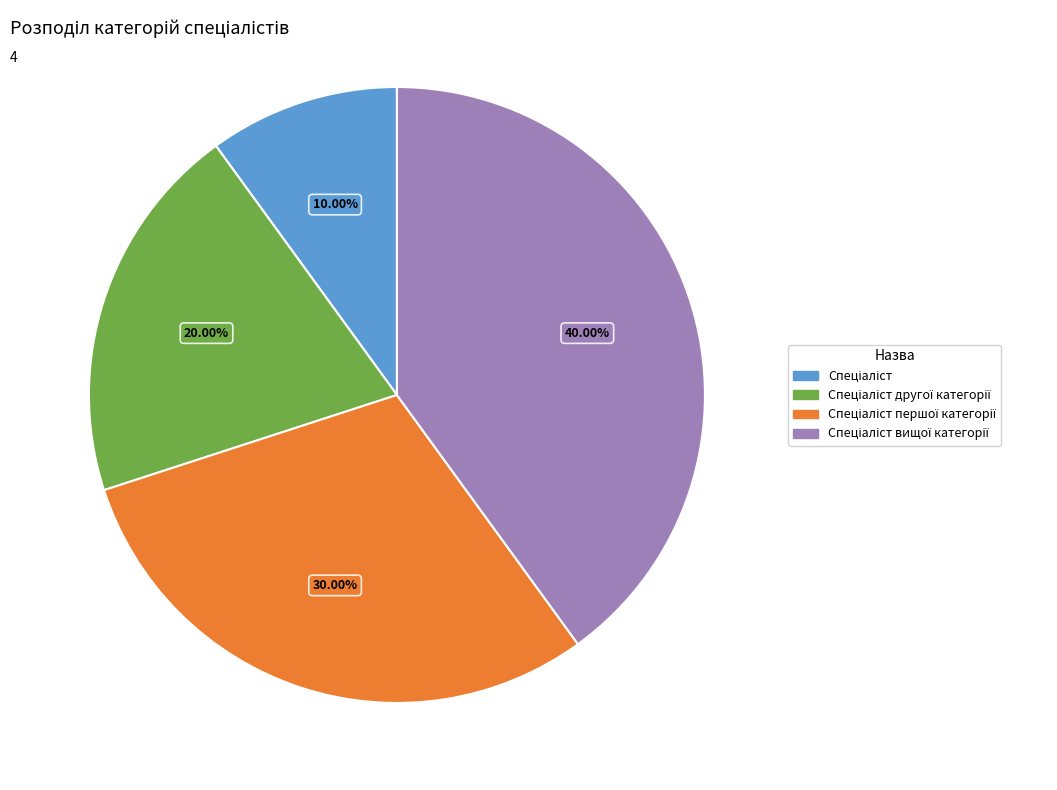

Is there a majority slice in this chart?

No